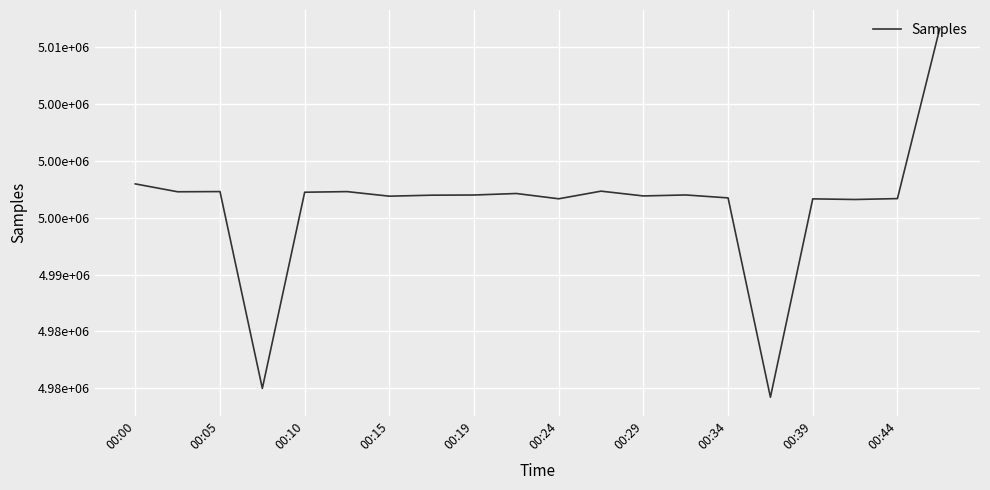

Does the chart display data point markers on the line(s)?

No